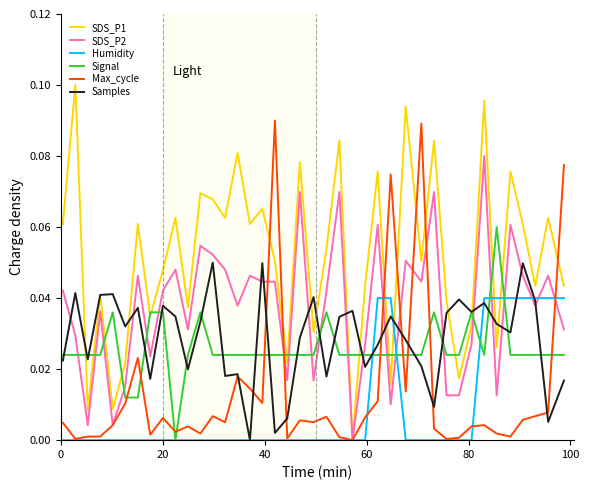

True or false: SDS_P1 and Signal cross at least once.

True